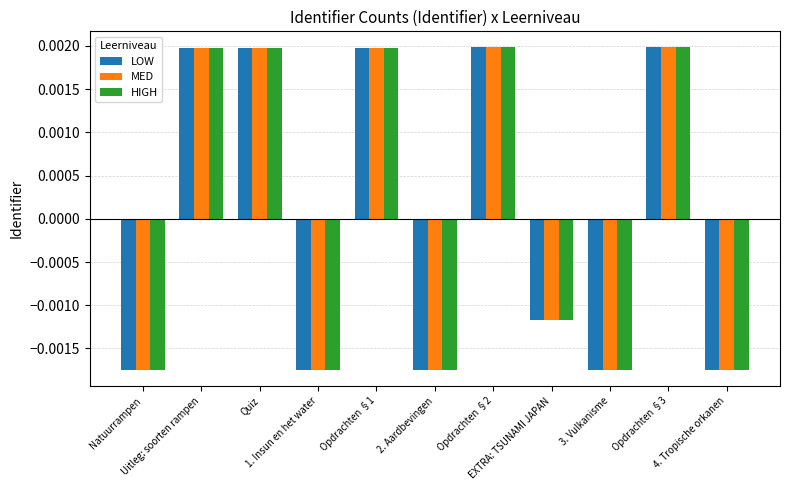

What position from the left is 3. Vulkanisme?

9